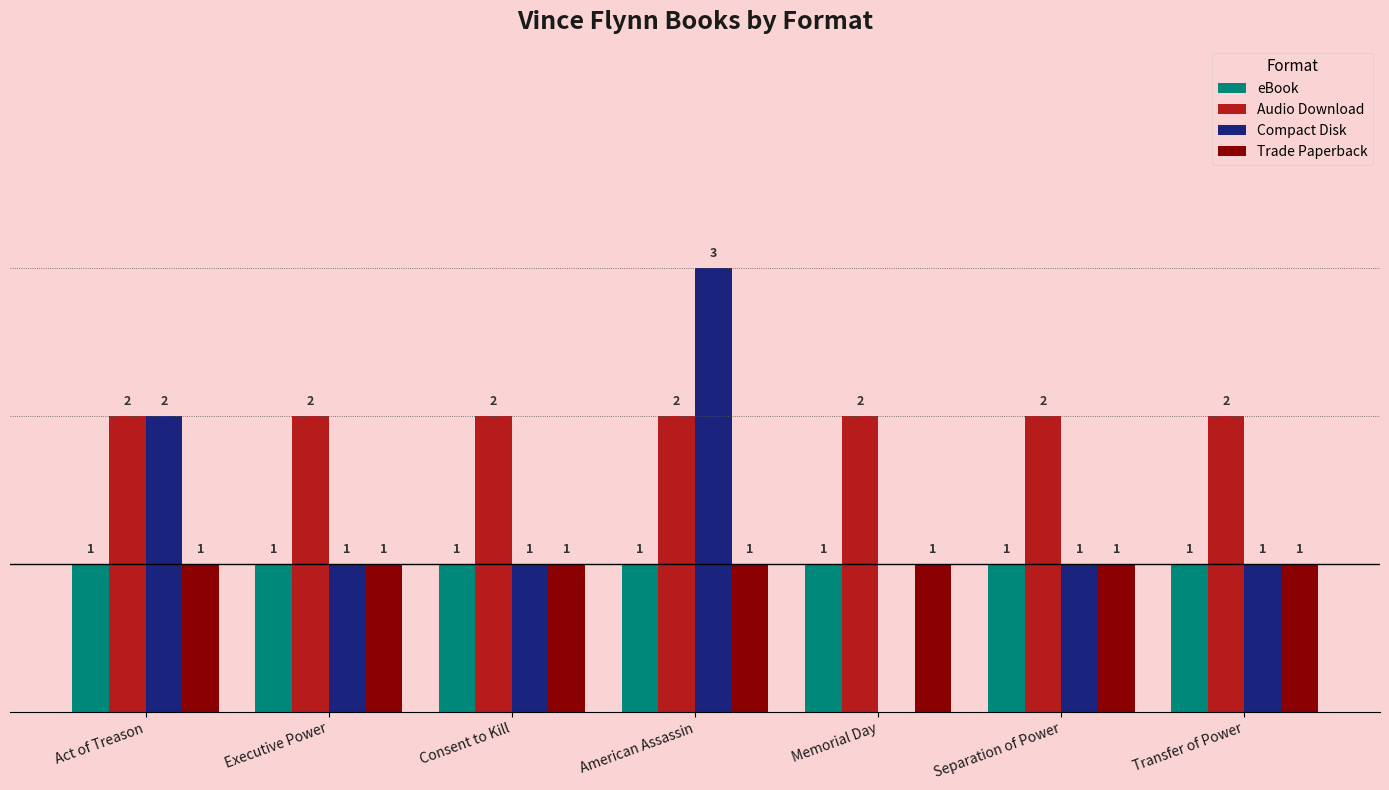

Is the value of Compact Disk at American Assassin greater than the value of Trade Paperback at Transfer of Power?

Yes